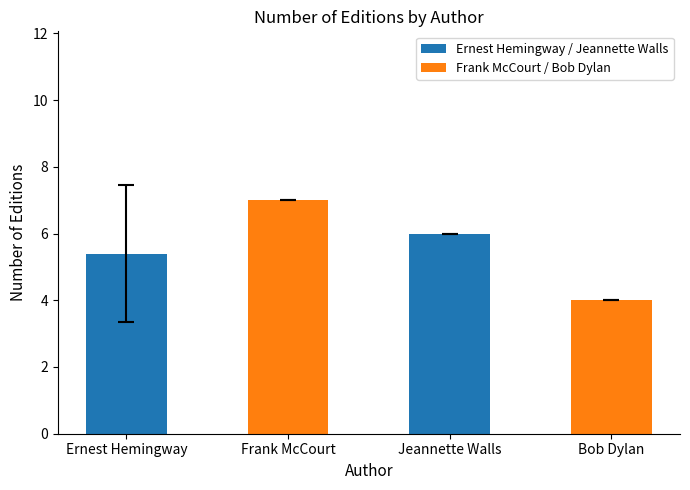

Are the bars grouped side by side (vs. stacked)?

No